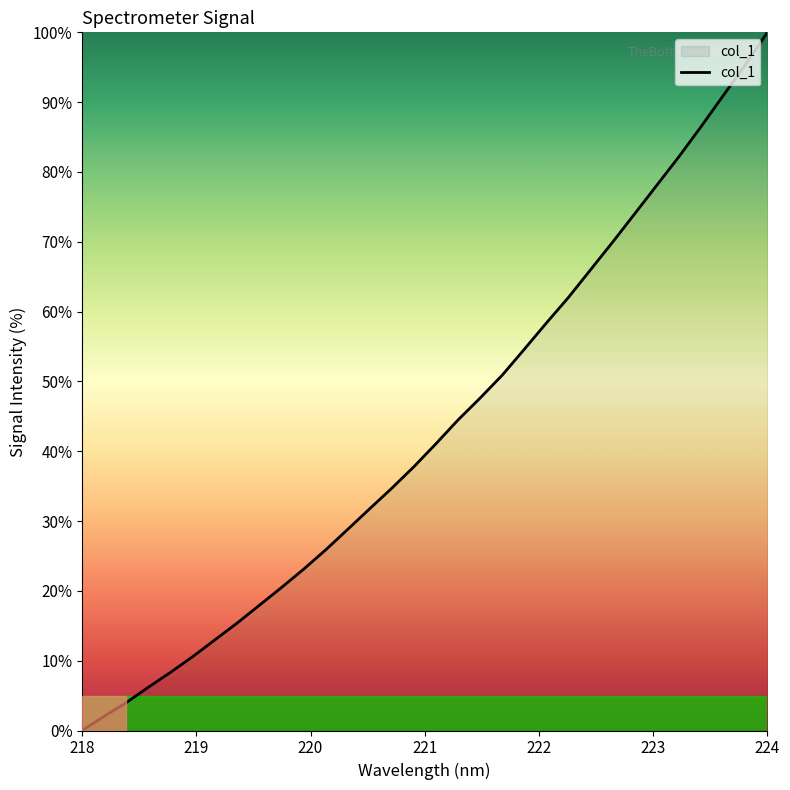

What is the maximum value shown in the chart?

100.0